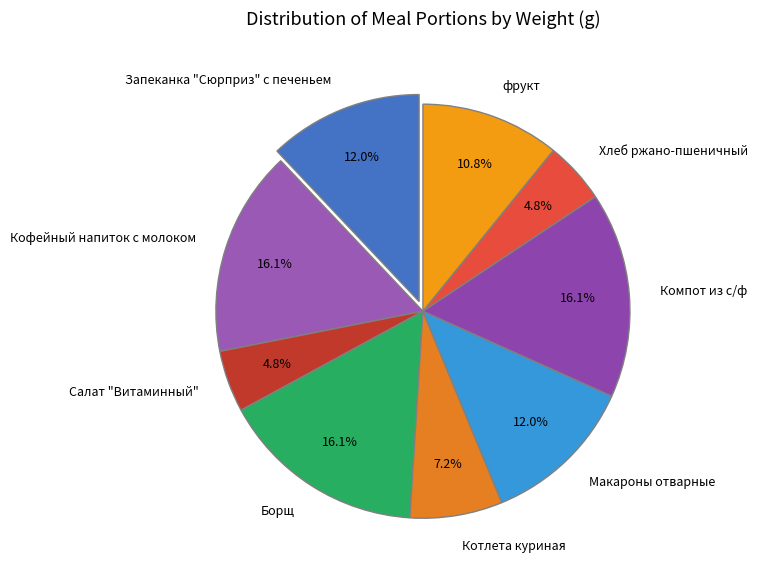

To the nearest percent, what portion does Борщ represent?

16%